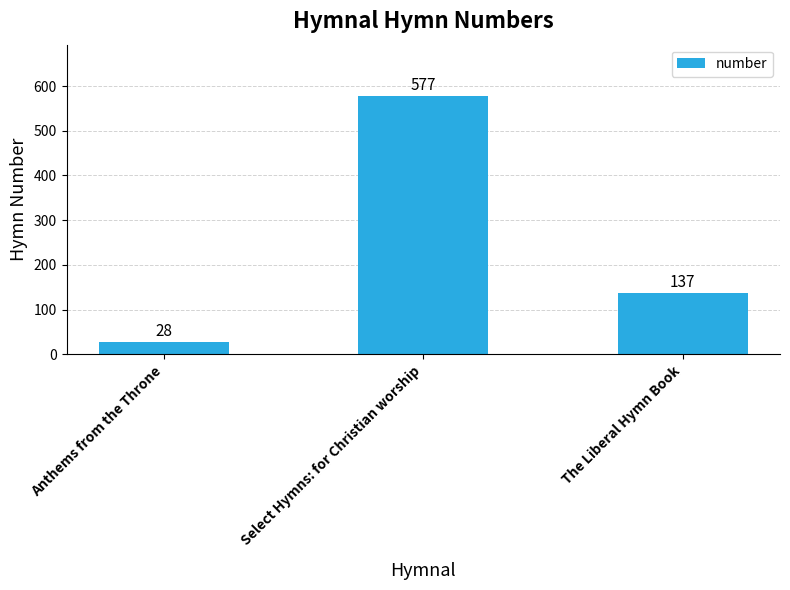

What is the change in value from Select Hymns: for Christian worship to The Liberal Hymn Book?

-440